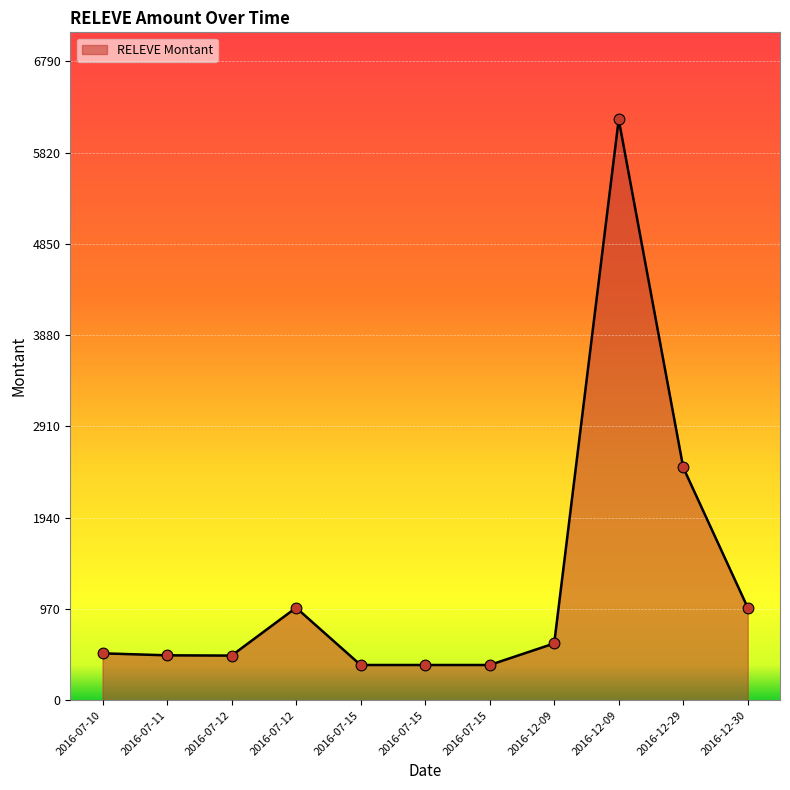

What is the ratio of the value at 2016-07-10 to the value at 2016-12-29?

0.2